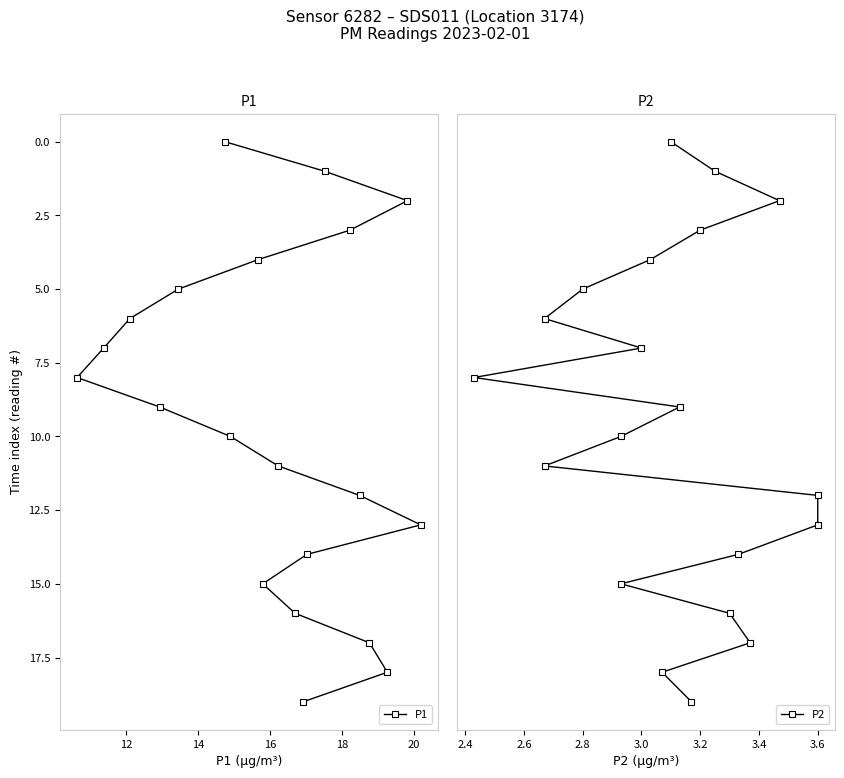

At how many categories does at least one series exceed 3?

16